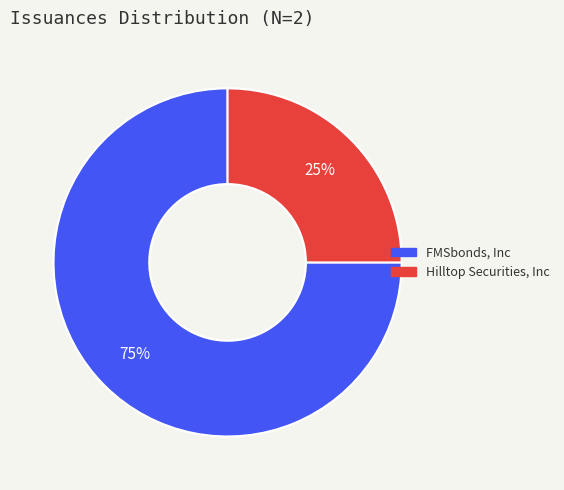

To the nearest percent, what portion does Hilltop Securities, Inc represent?

25%